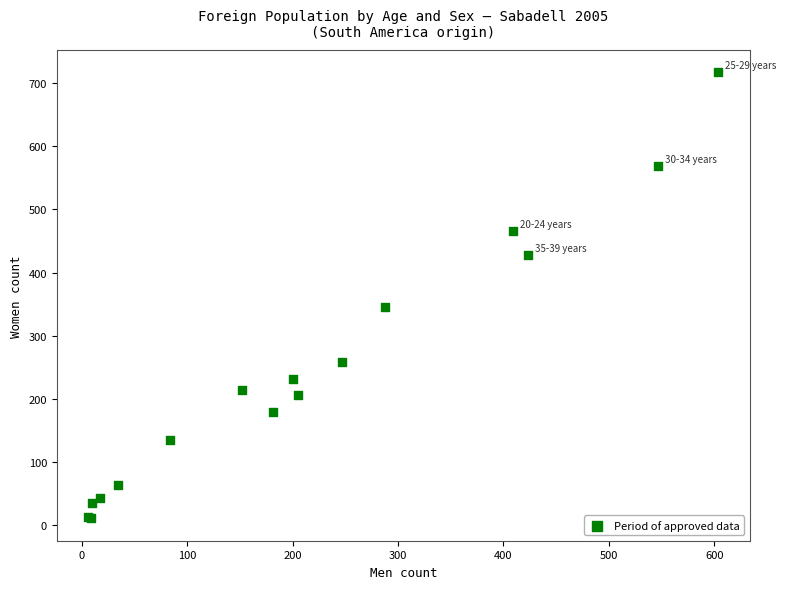

What Y value in the scatter plot is closest to 364?

346